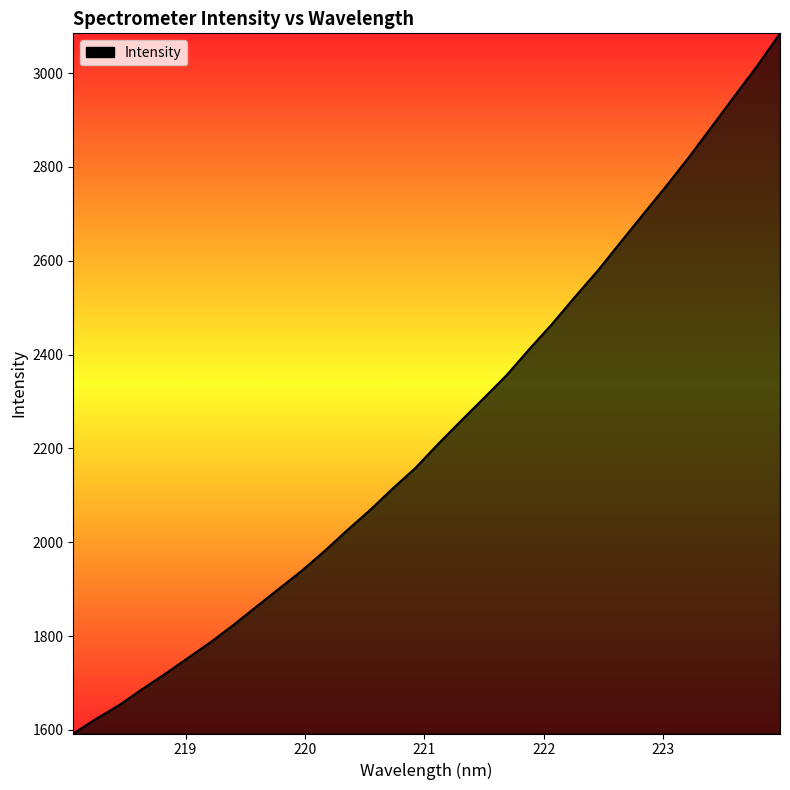

What is the minimum value shown in the chart?

1592.5